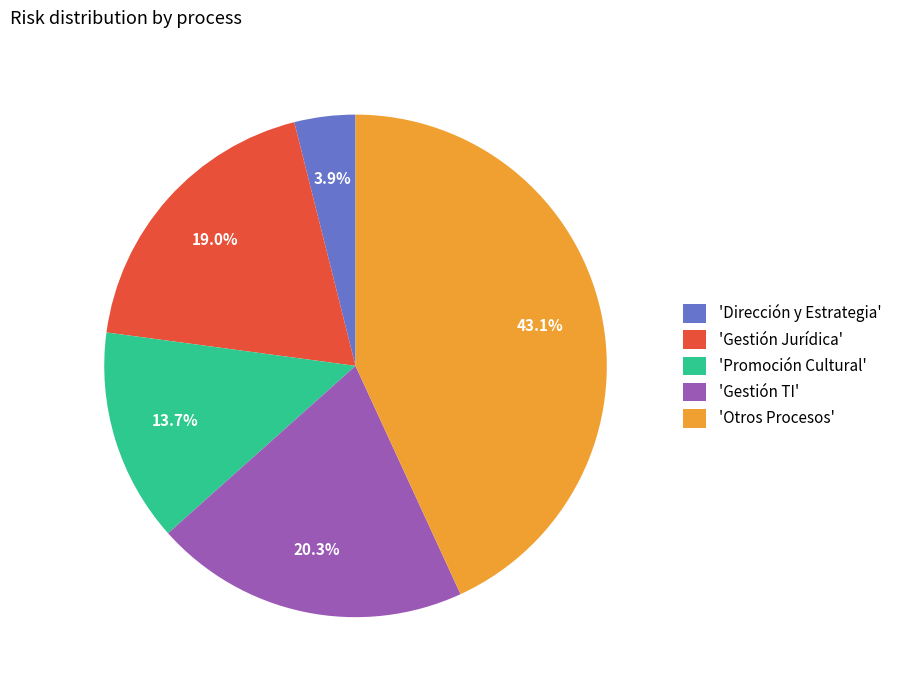

How many slices are in this pie chart?

5